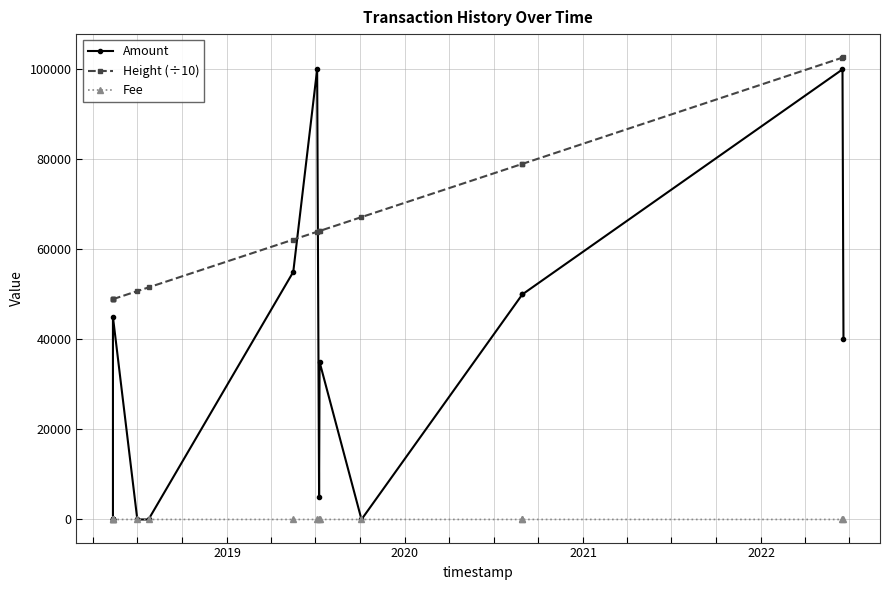

Rank the series by their average value, from highest to lowest.

Height (÷10), Amount, Fee